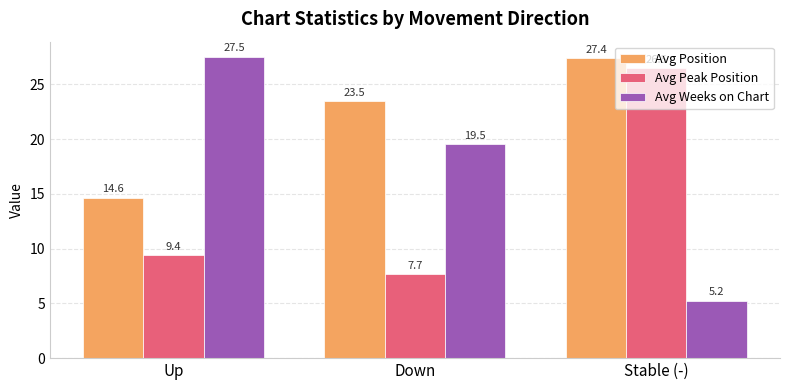

Where is Avg Position nearest to the value 21?

Down